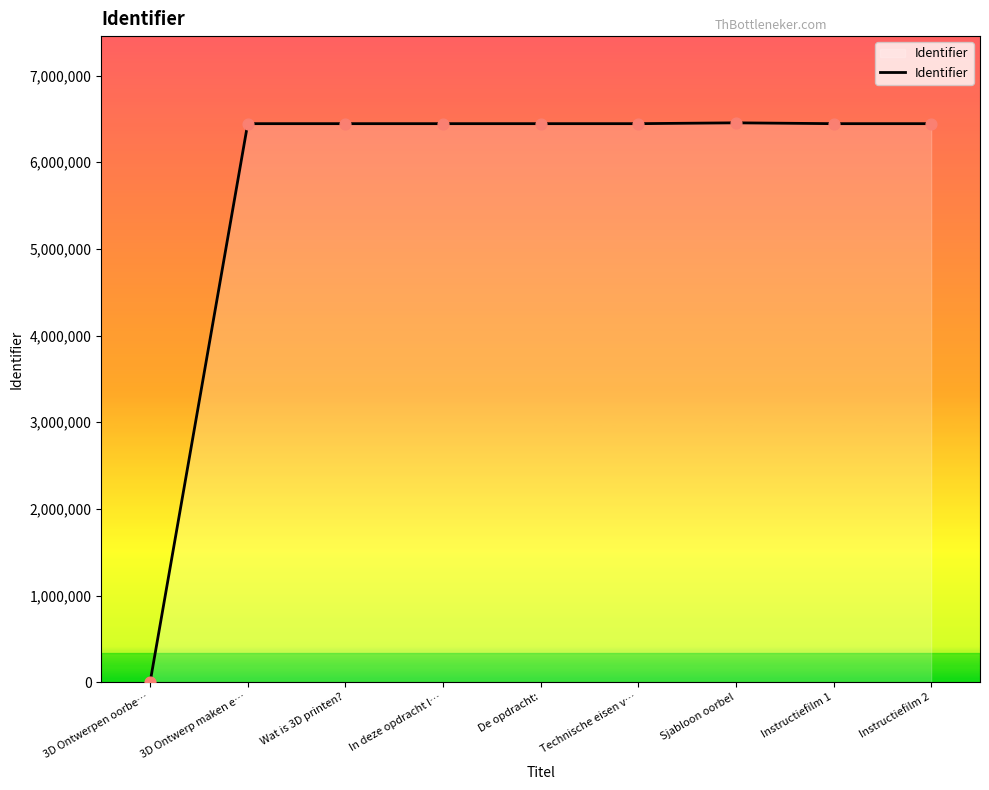

Approximately how many times larger is the value at Instructiefilm 1 compared to Sjabloon oorbel?

1.0